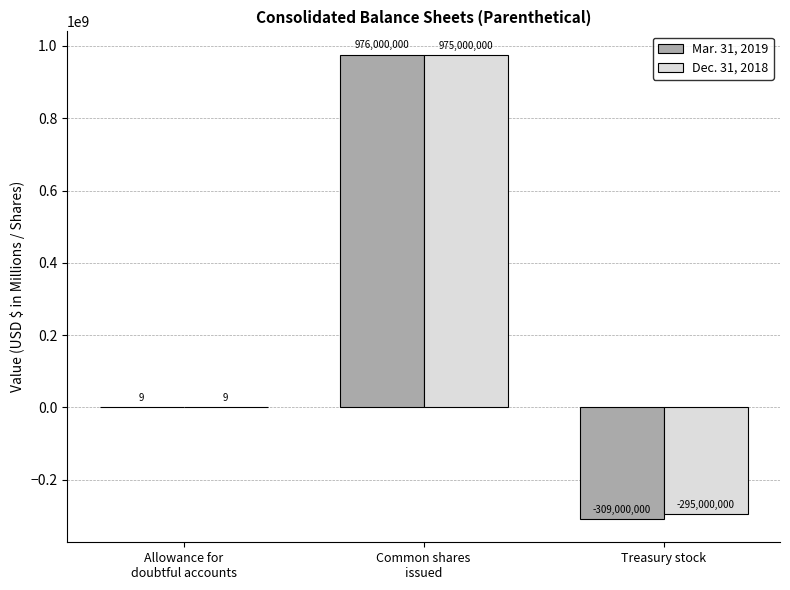

Which series has the largest total across all categories?

Dec. 31, 2018